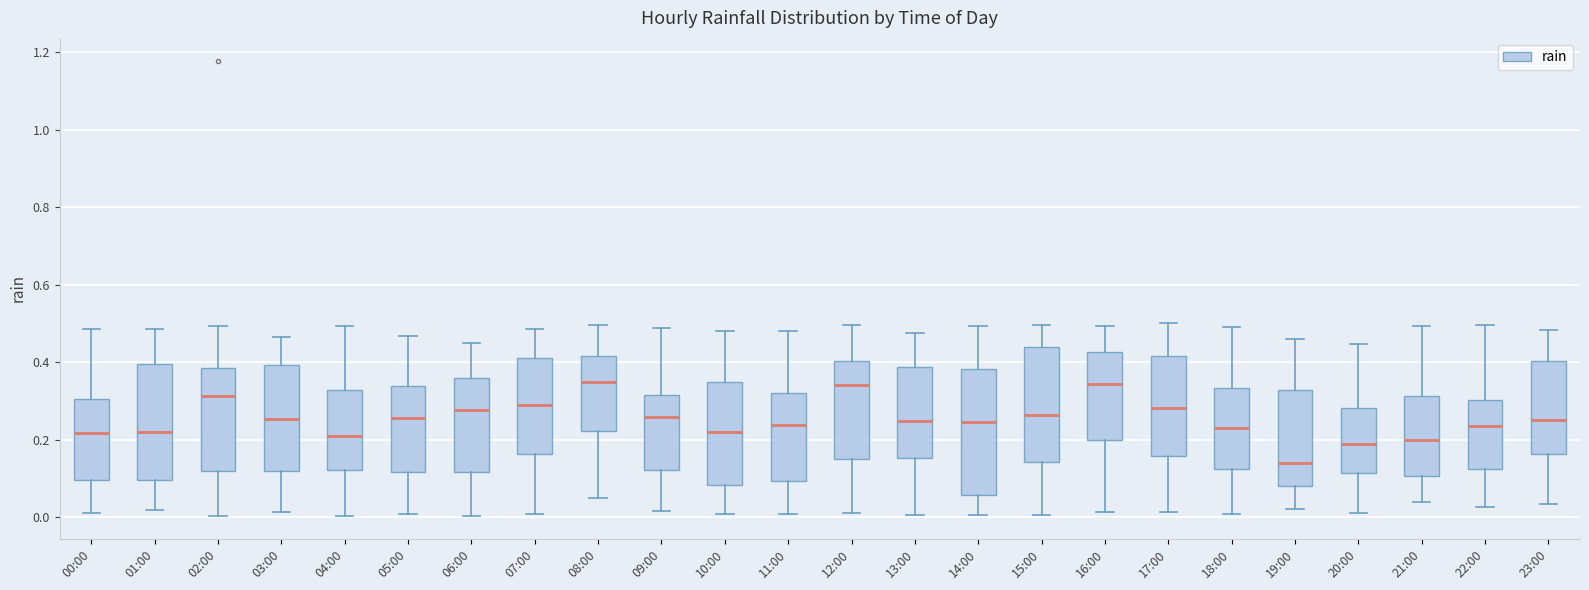

Where does the upper whisker of the box for 12:00 end on the y-axis? The values are not printed on the chart, so give them approximately, as read against the axis.

0.50